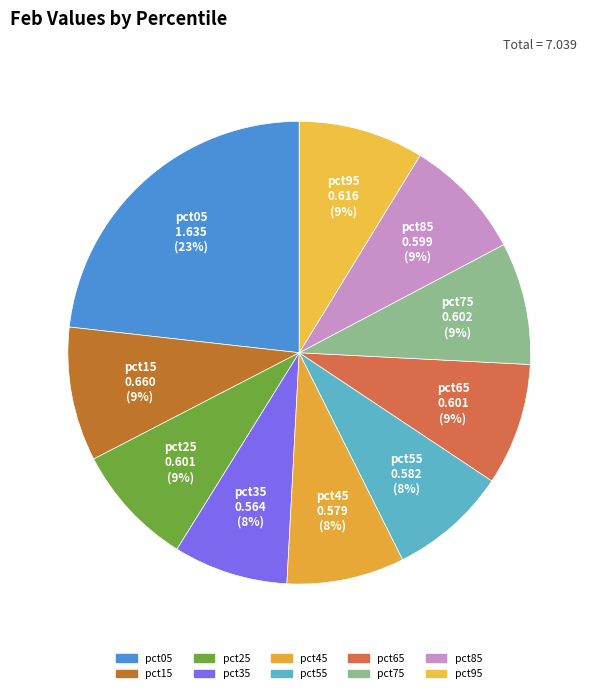

Is there any slice that represents more than half of the pie?

No